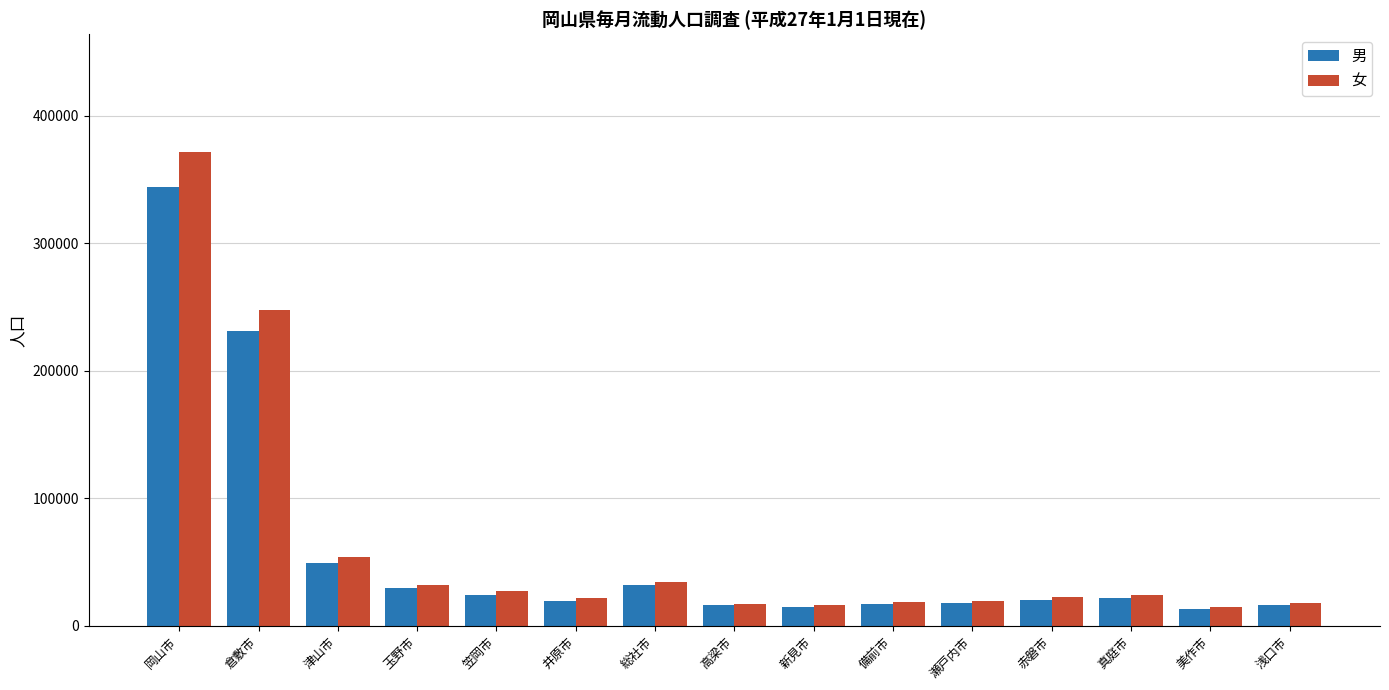

What is the average value of the 女 series?

62648